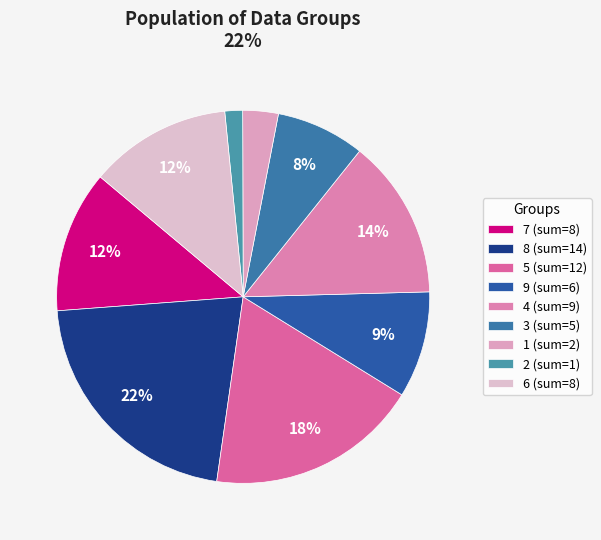

To the nearest percent, what is the difference between the largest and smallest slice percentages?

20%